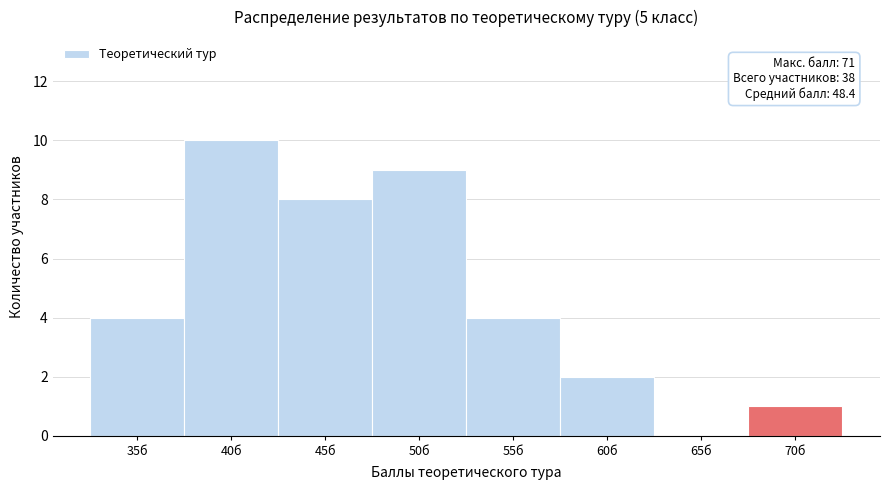

Reading left to right, extract all data points from this chart.

35б=4	40б=10	45б=8	50б=9	55б=4	60б=2	65б=0	70б=1